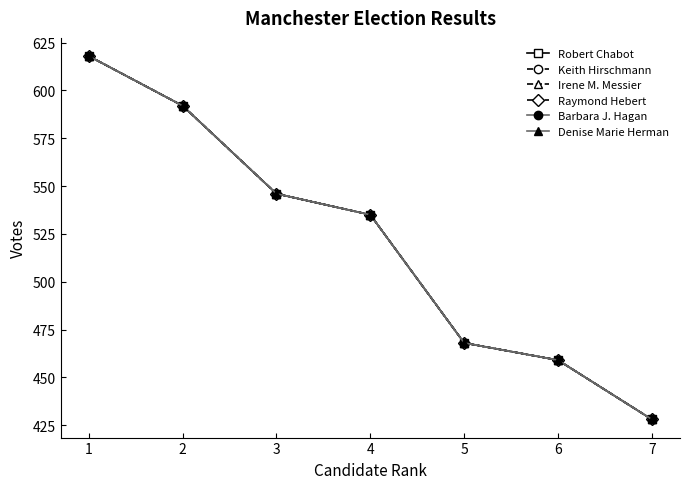

The value of Irene M. Messier at 2 is 592. True or false?

True